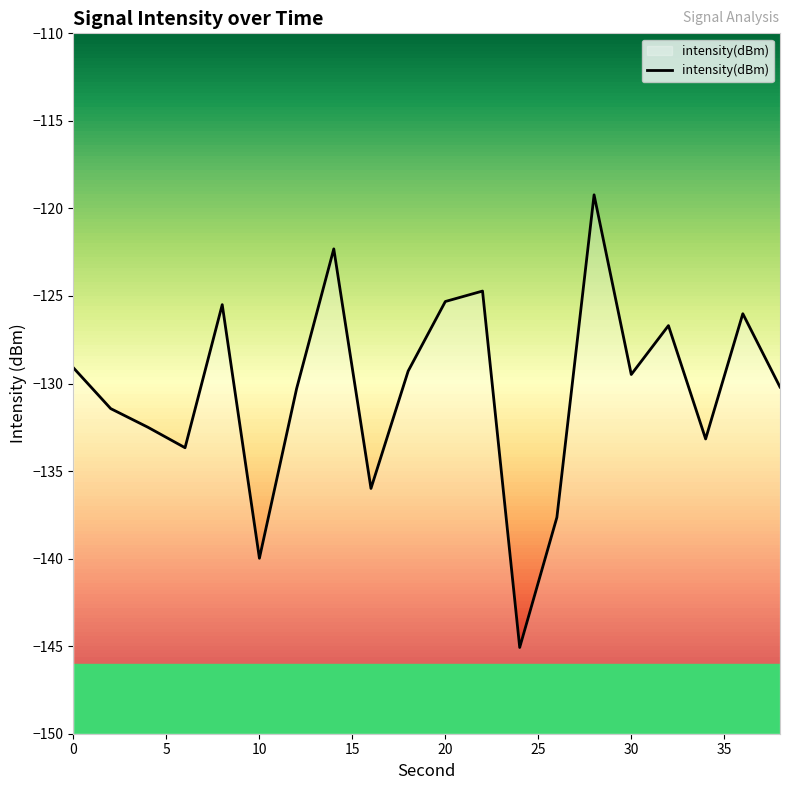

How many values exceed -129?

7